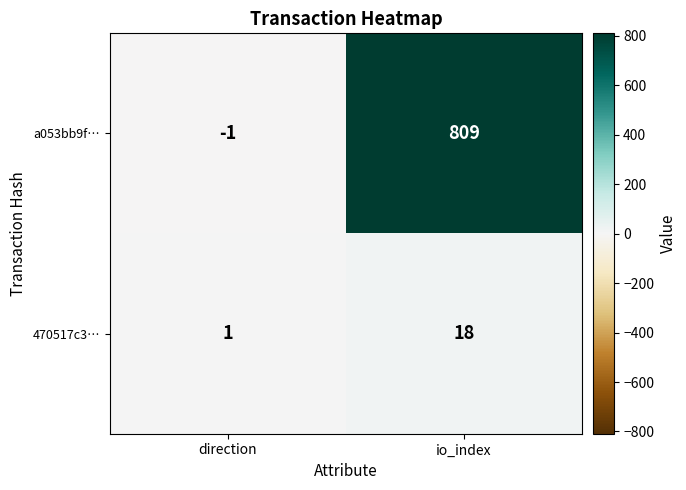

At which category is the sum across all series the highest?

io_index